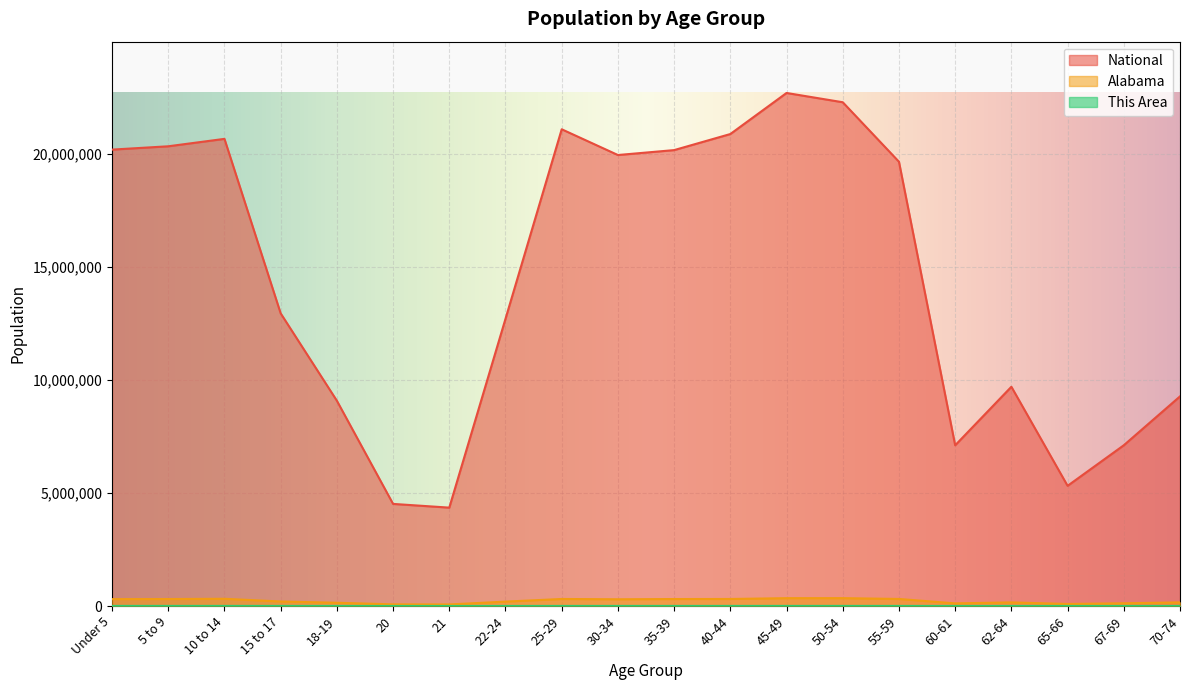

Reading left to right, extract all data points from this chart.

This Area: 3466	3699	3849	2432	1476	607	589	1778	3006	3141	3446	3531	3902	3804	3255	1213	1773	1027	1181	1590
Alabama: 304957	308229	319655	199618	143853	72318	68473	194531	311034	297888	308430	311071	346369	347485	311906	116144	159983	89406	120231	160864
National: 20201362	20348657	20677194	12954254	9086089	4519129	4354294	12712576	21101849	19962099	20179642	20890964	22708591	22298125	19664805	7113727	9704197	5319902	7115361	9278166